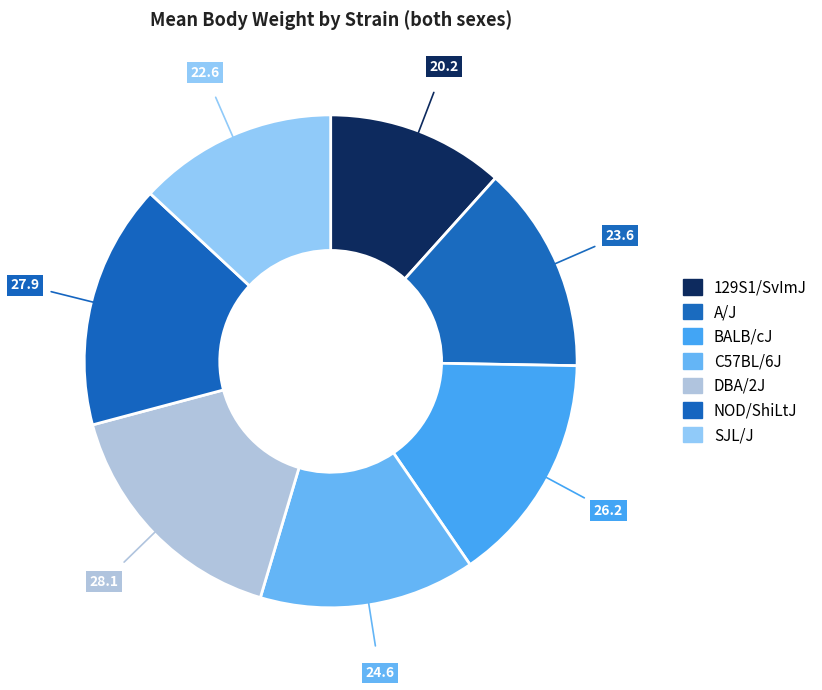

How many slices are in this pie chart?

7